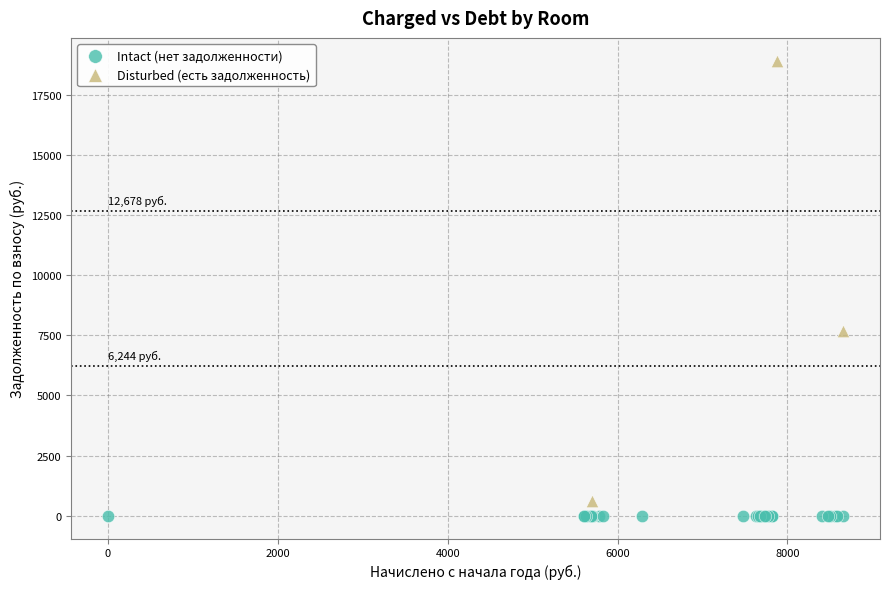

Which series contains the lowest Y value?

Intact (нет задолженности)